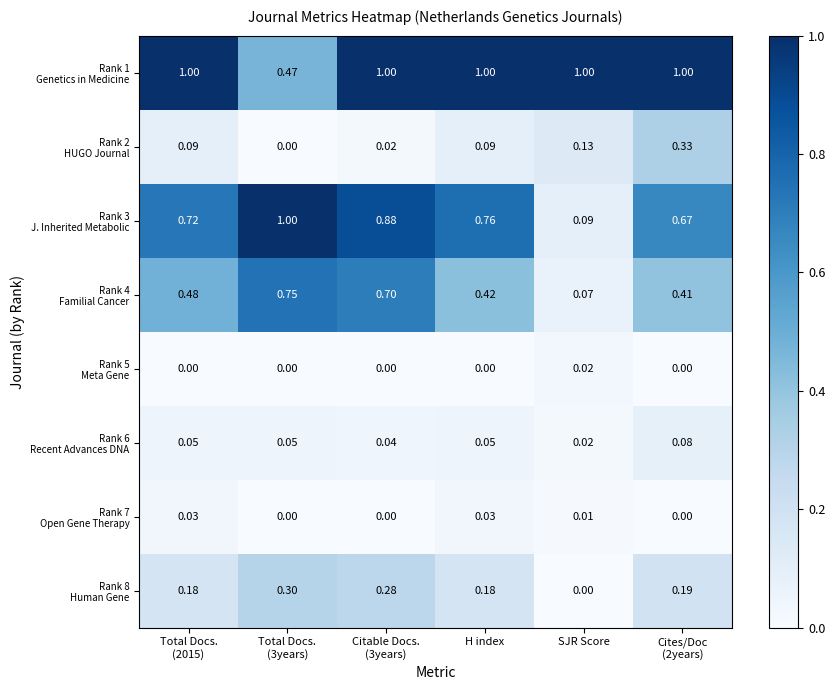

Which series changed the most between H index and SJR Score?

Rank 3 J. Inherited Metabolic